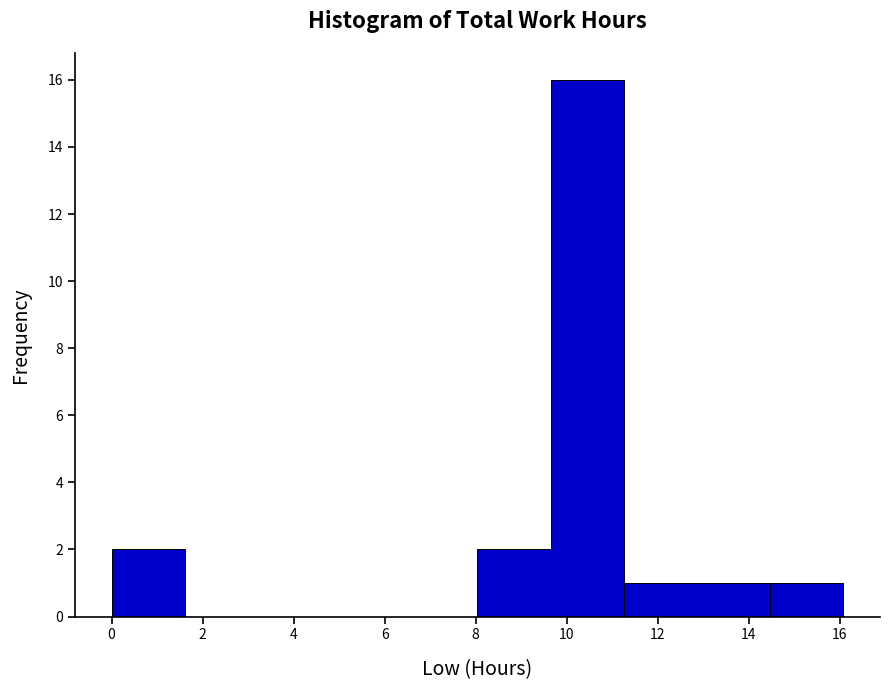

How tall is the bar that spans 11.2 to 12.8 on the x-axis? Neither the bar edges nor the heights are printed on the chart, so give them approximately, as read against the axes.

1